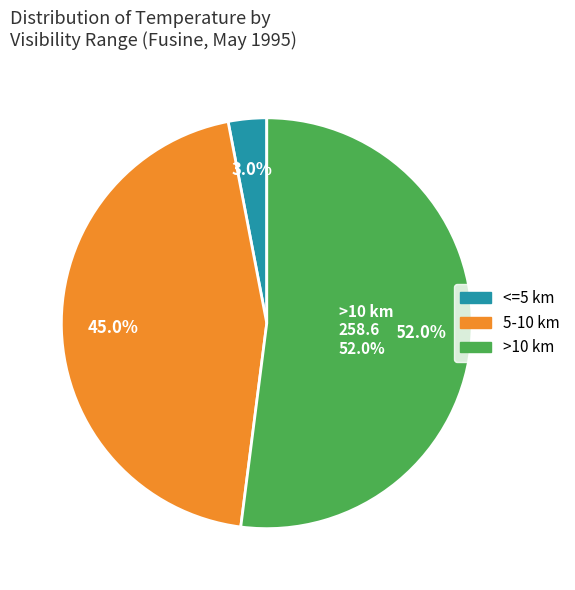

True or false: 24 accounts for 19% of the total.

False